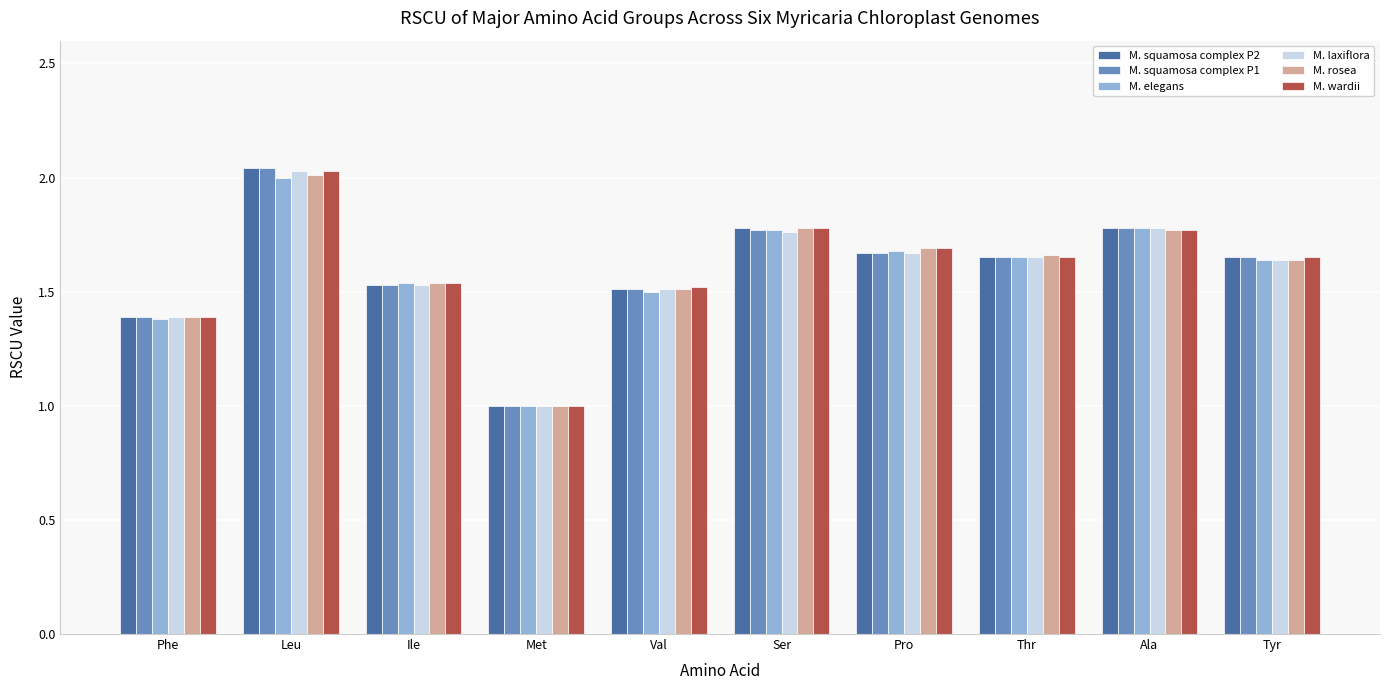

How many data points in M. squamosa complex P1 are above 1?

9